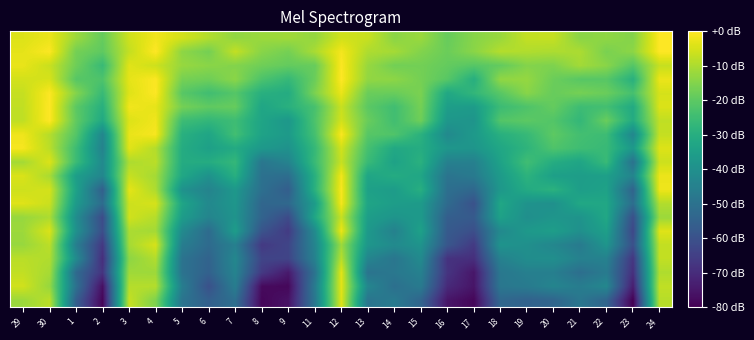

Which category has the lowest value across all series?

23